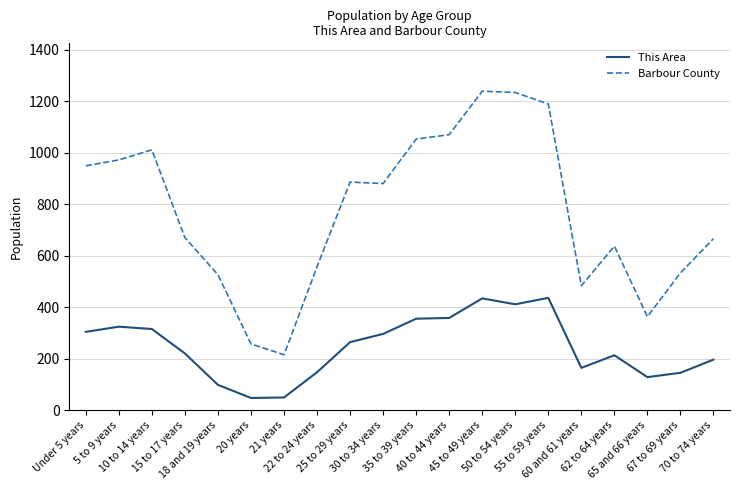

Which series has the widest spread of values?

Barbour County